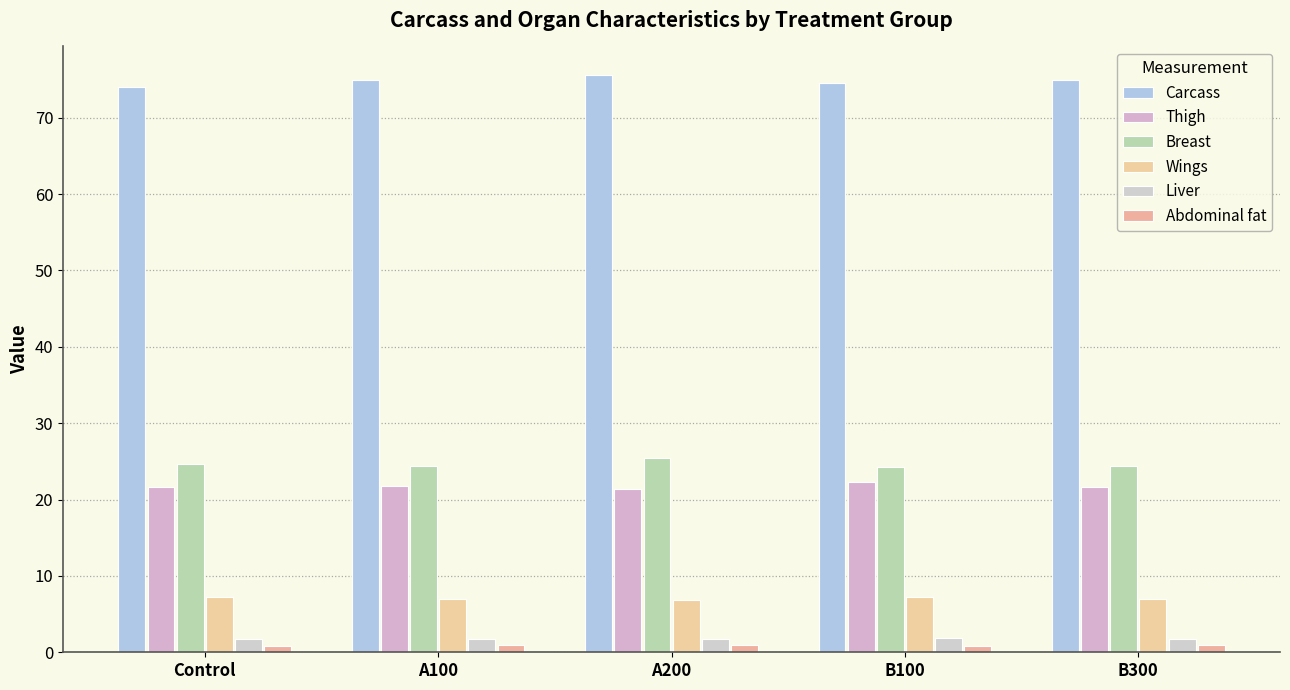

What are all the series names shown in the legend?

Carcass, Thigh, Breast, Wings, Liver, Abdominal fat